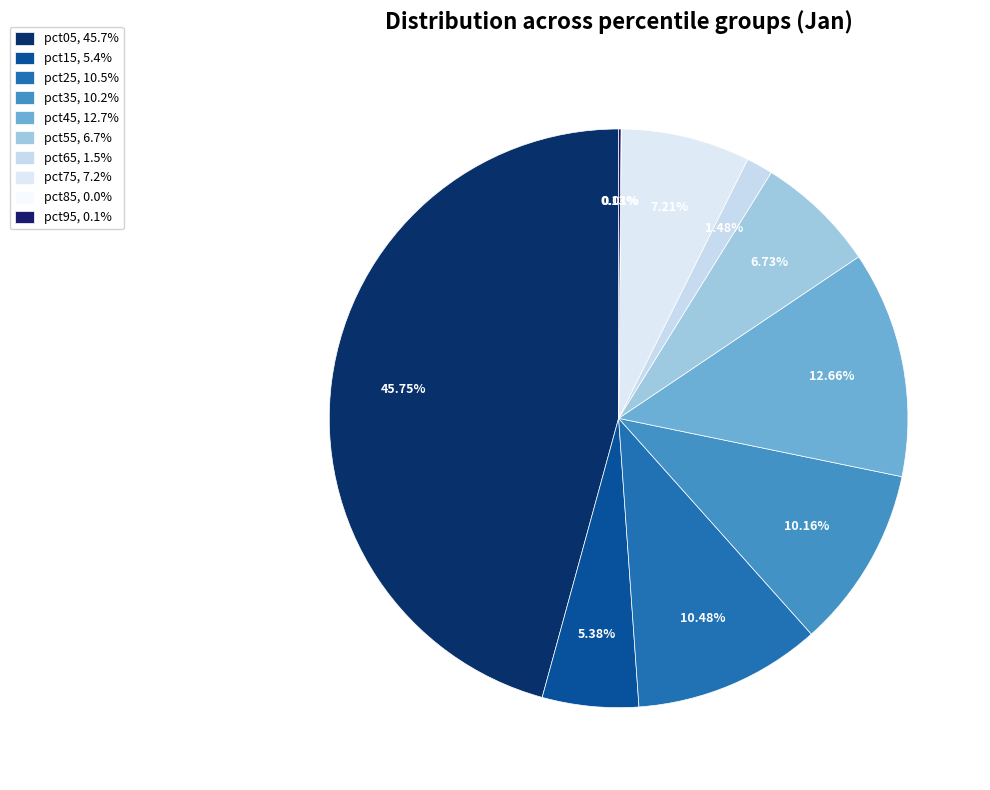

What percentage do pct95 and pct15 together represent?

5.5%